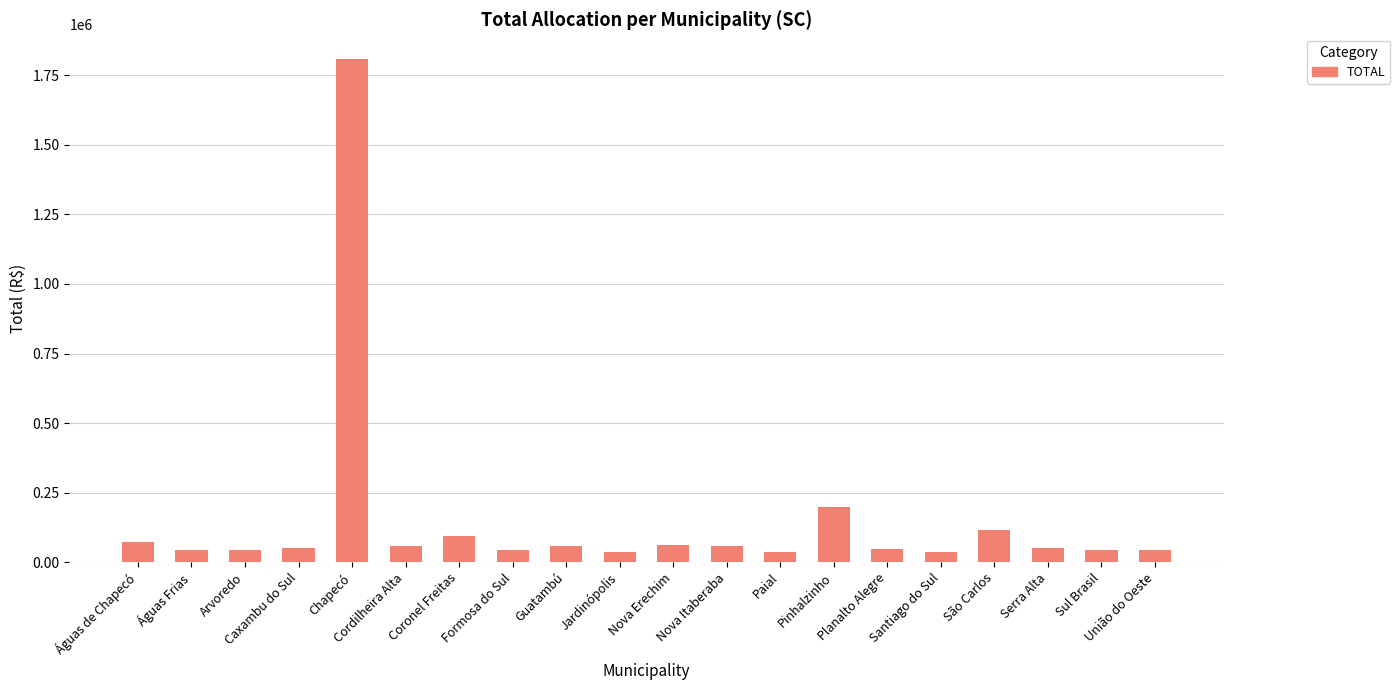

What is the minimum value shown in the chart?

34844.5